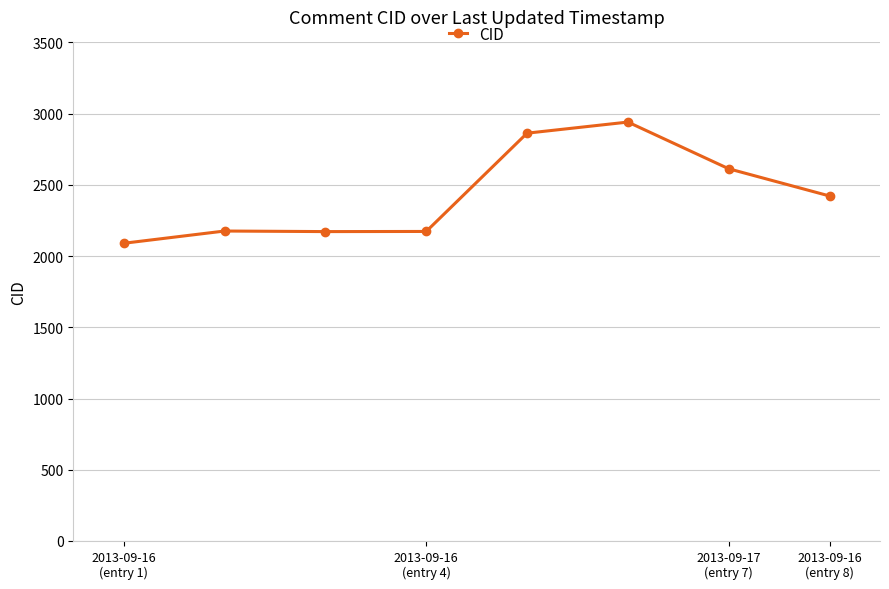

How many data points are less than 2422?

4